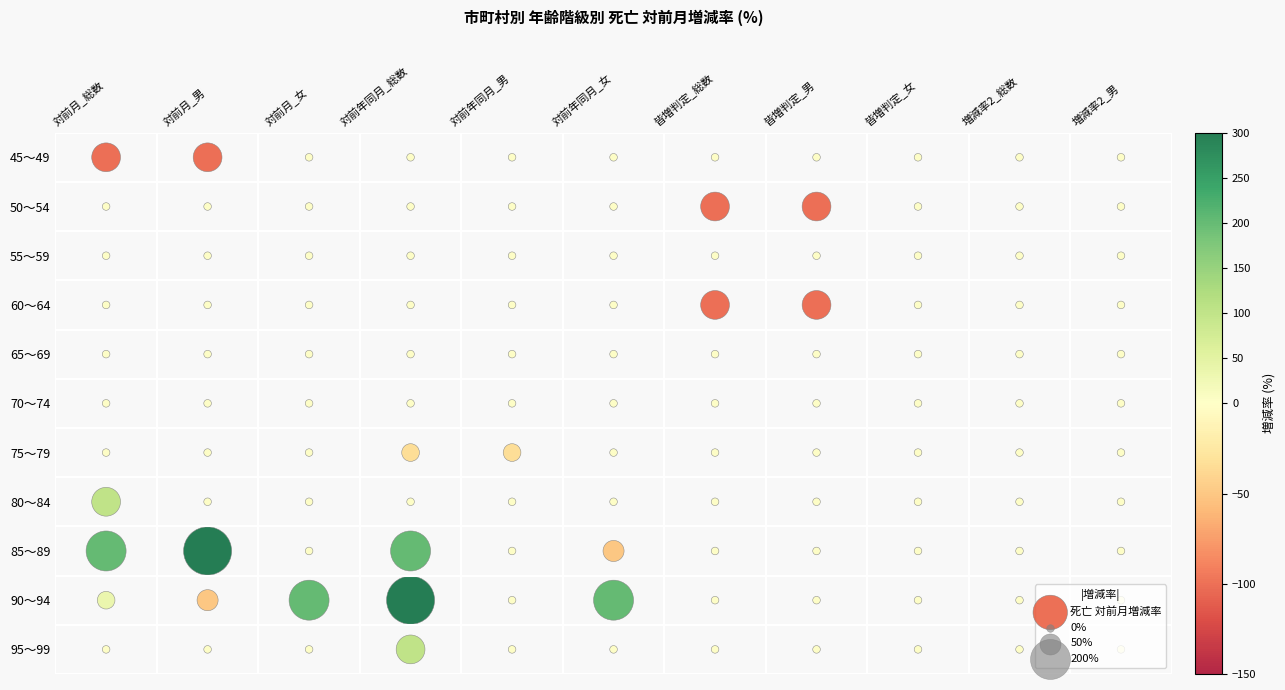

Between 総数 and 男, which is larger?

総数